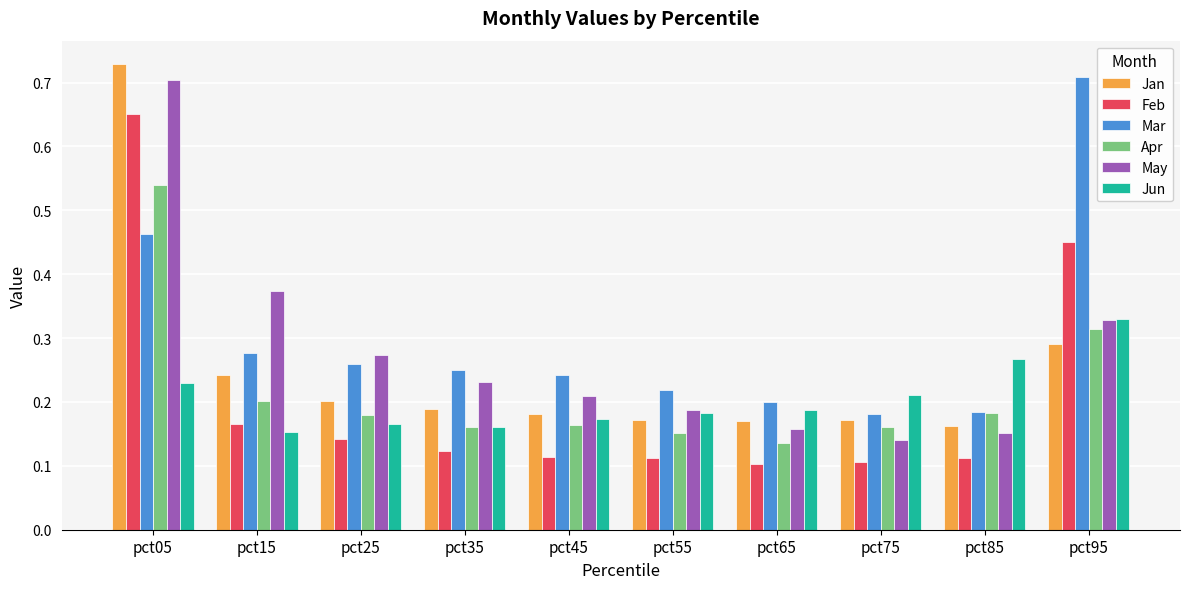

What is the sum of all Mar values?

3.0